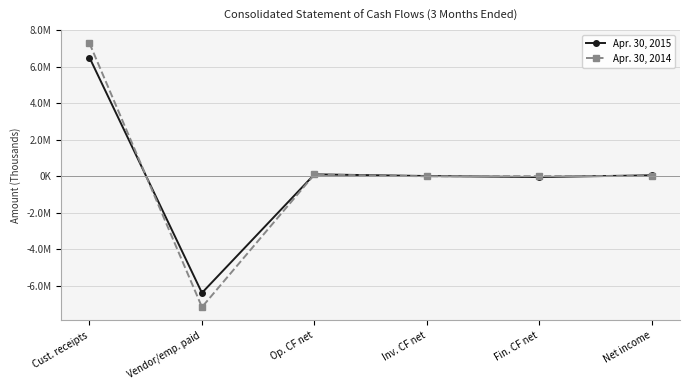

Where does the Apr. 30, 2015 series first go above 51277?

Cust. receipts